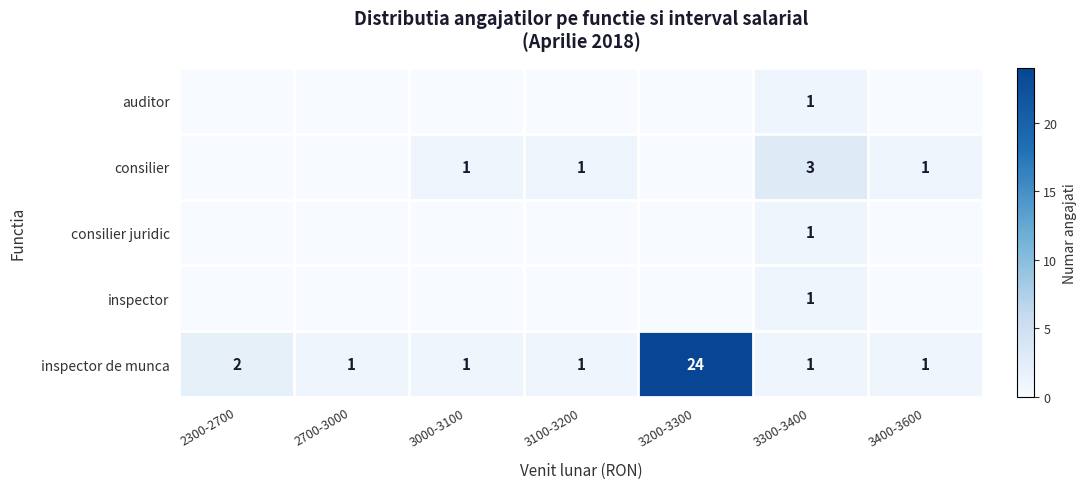

What is the sum of the consilier values at 3400-3600 and 3300-3400?

4